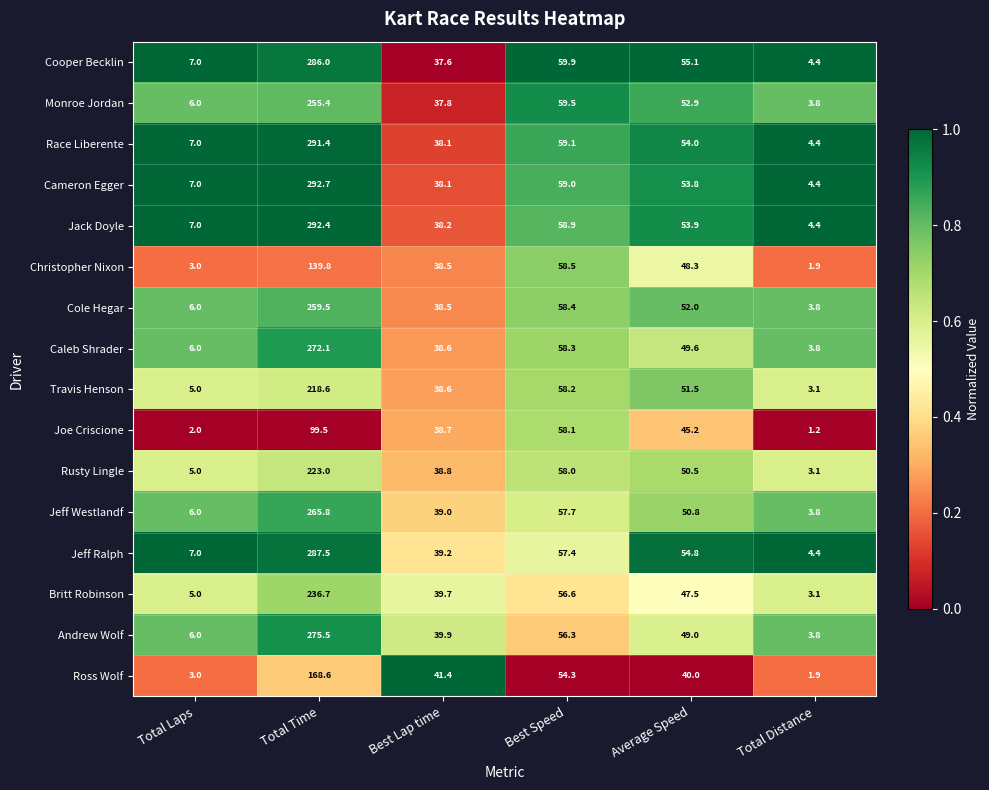

The value of Jeff Westlandf at Total Distance is 1.6. True or false?

False